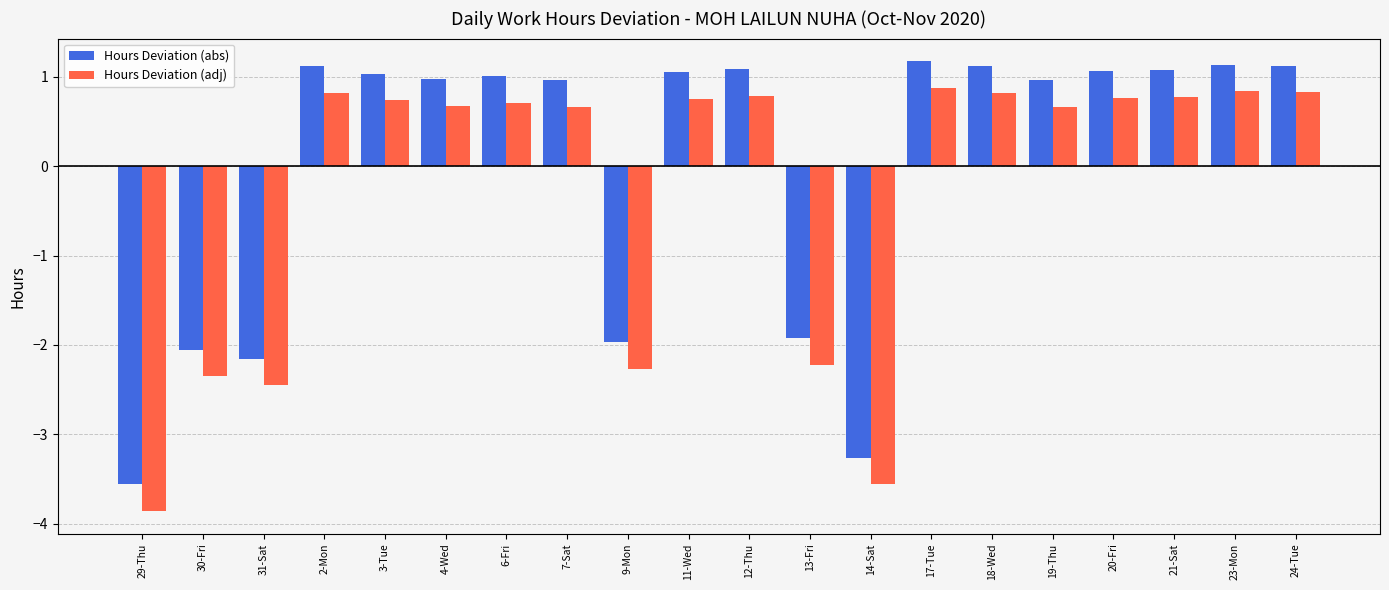

What position from the right is 3-Tue?

16